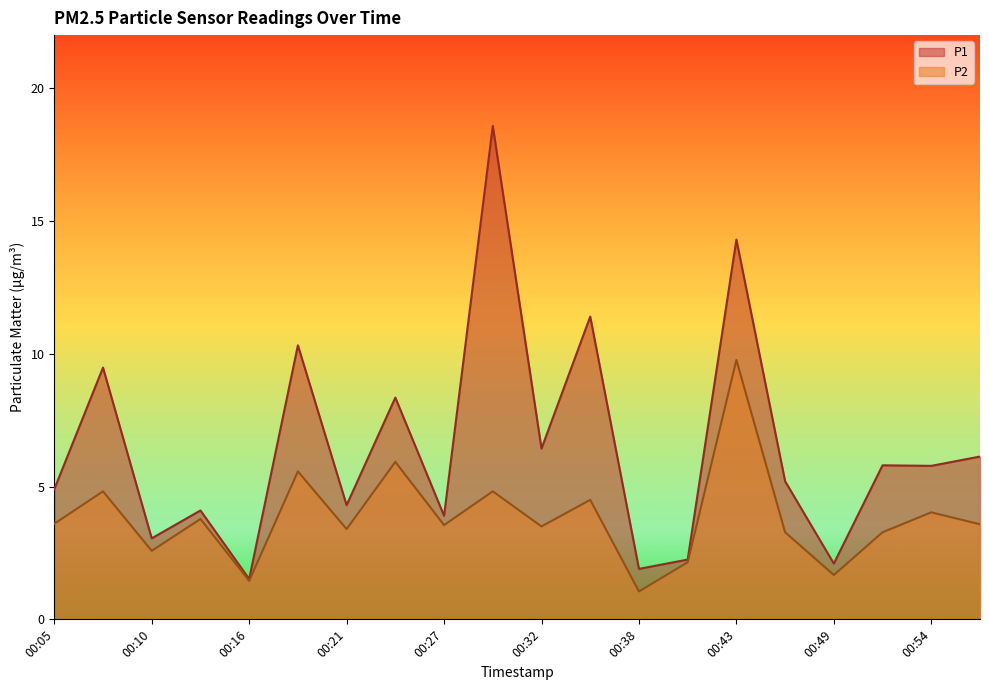

What is the highest value of the P1 series?

18.6